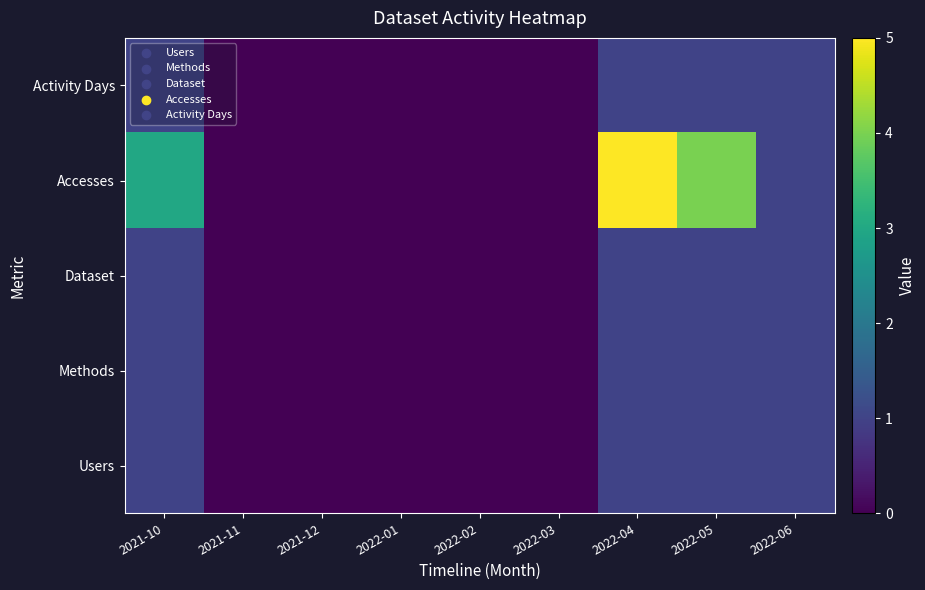

Reading left to right, extract all data points from this chart.

Users: 2021-10=1	2021-11=0	2021-12=0	2022-01=0	2022-02=0	2022-03=0	2022-04=1	2022-05=1	2022-06=1
Methods: 2021-10=1	2021-11=0	2021-12=0	2022-01=0	2022-02=0	2022-03=0	2022-04=1	2022-05=1	2022-06=1
Dataset: 2021-10=1	2021-11=0	2021-12=0	2022-01=0	2022-02=0	2022-03=0	2022-04=1	2022-05=1	2022-06=1
Accesses: 2021-10=3	2021-11=0	2021-12=0	2022-01=0	2022-02=0	2022-03=0	2022-04=5	2022-05=4	2022-06=1
Activity Days: 2021-10=1	2021-11=0	2021-12=0	2022-01=0	2022-02=0	2022-03=0	2022-04=1	2022-05=1	2022-06=1